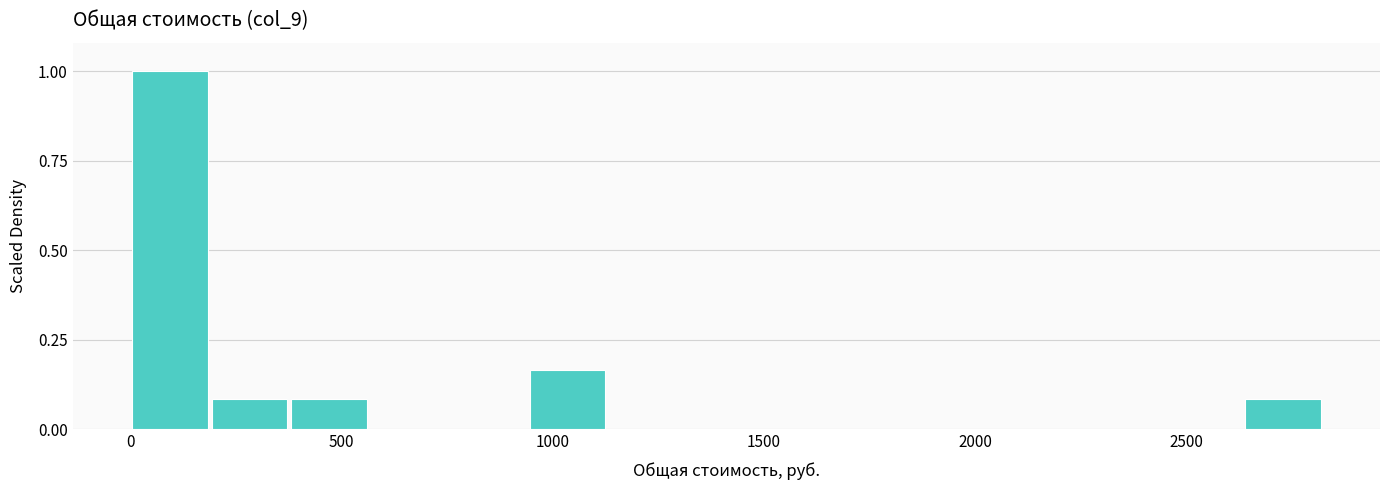

Around what value on the x-axis is the tallest bar? Give the approximate position of its centre, as read against the axis.

100